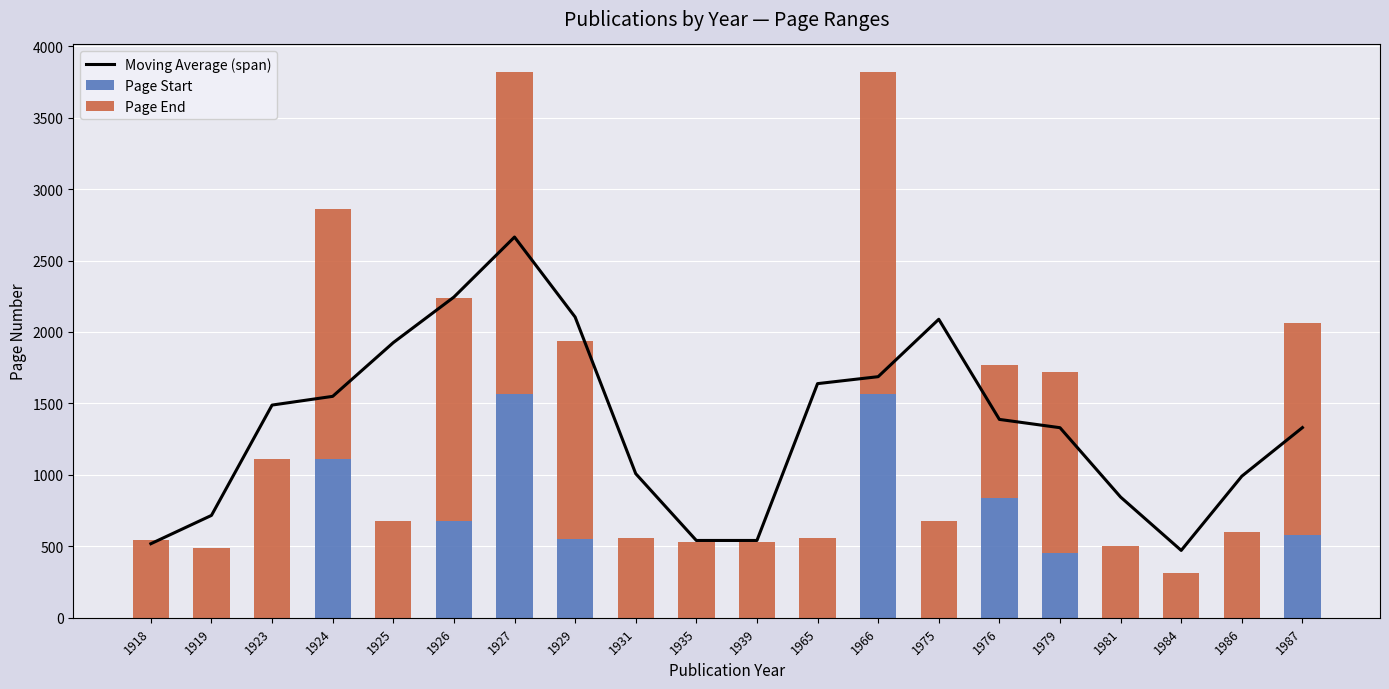

At which category is the sum across all series the highest?

1927